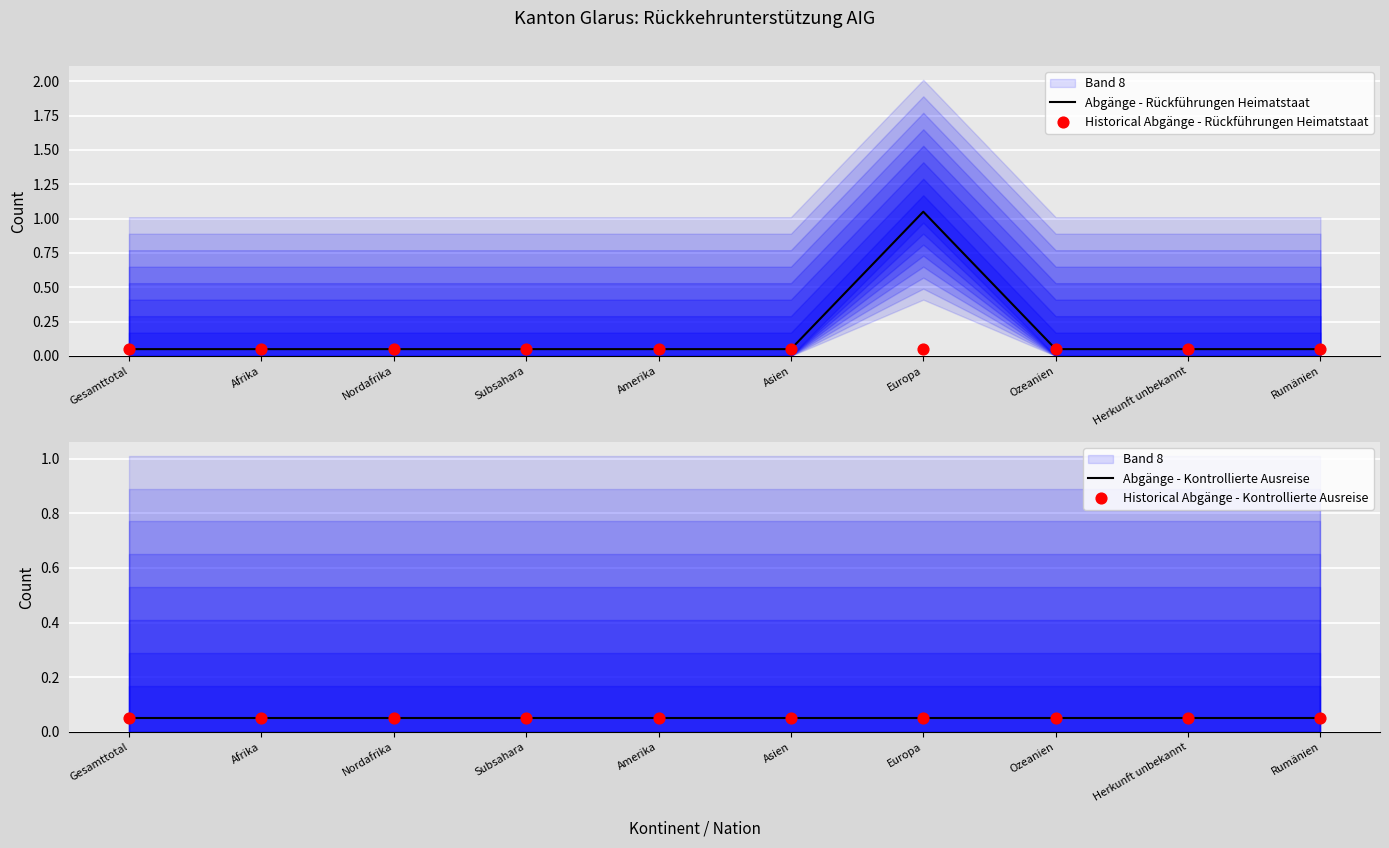

Which series reaches the maximum Y coordinate?

Abgänge - Rückführungen Heimatstaat